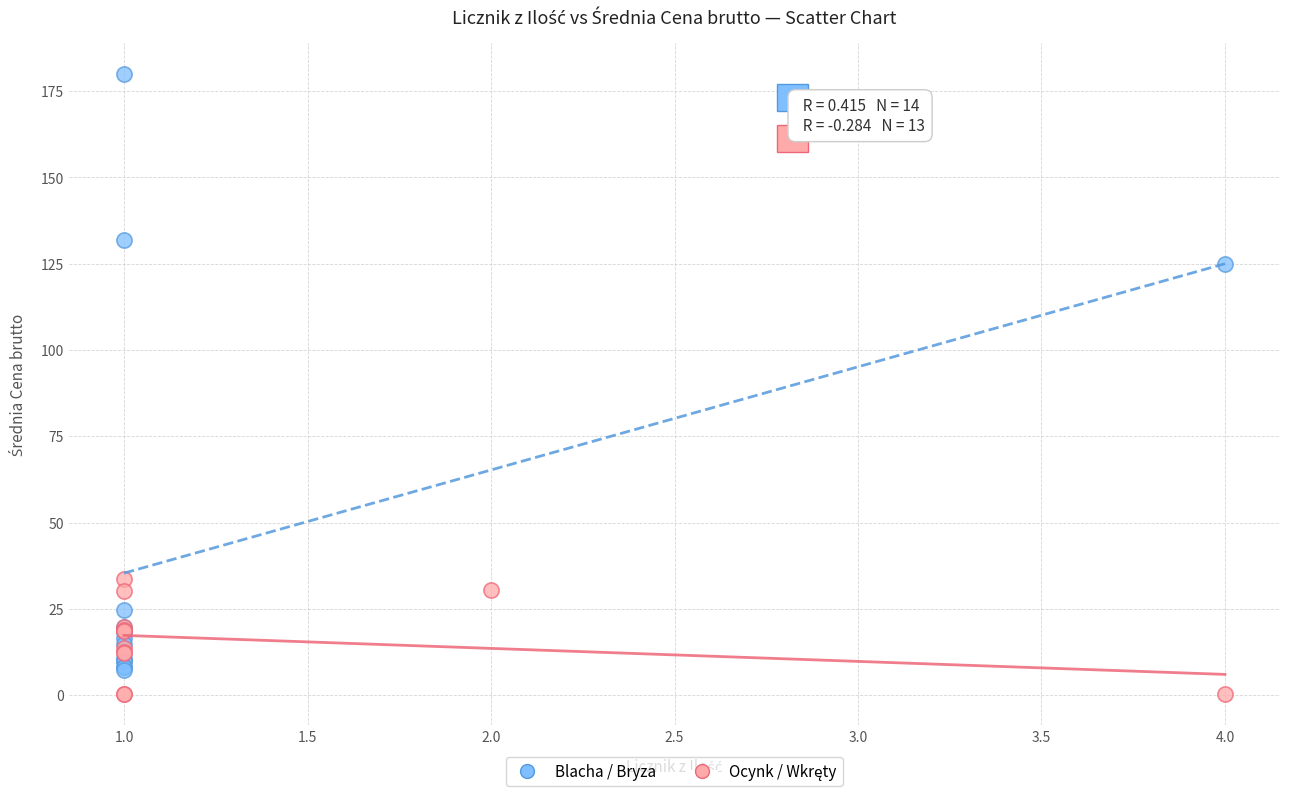

Which series contains the highest Y value?

Blacha / Bryza